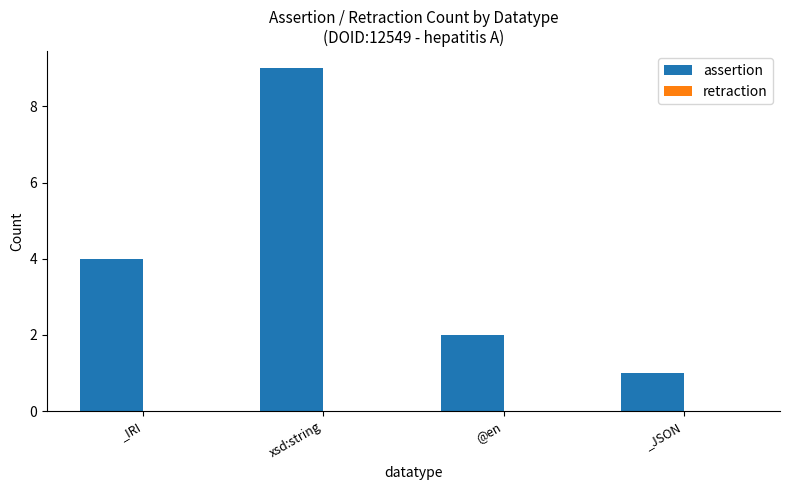

What is the label of the 4th bar from the left?

_JSON